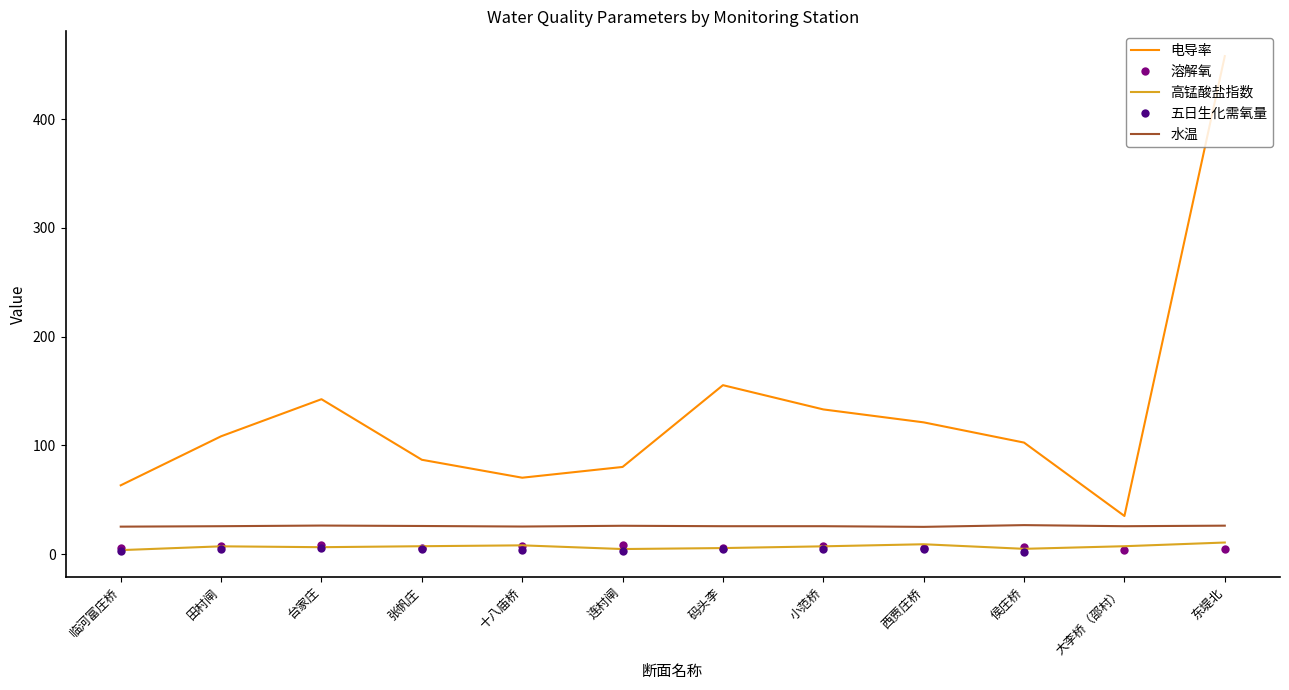

Which label corresponds to the largest value in the chart?

东堤北